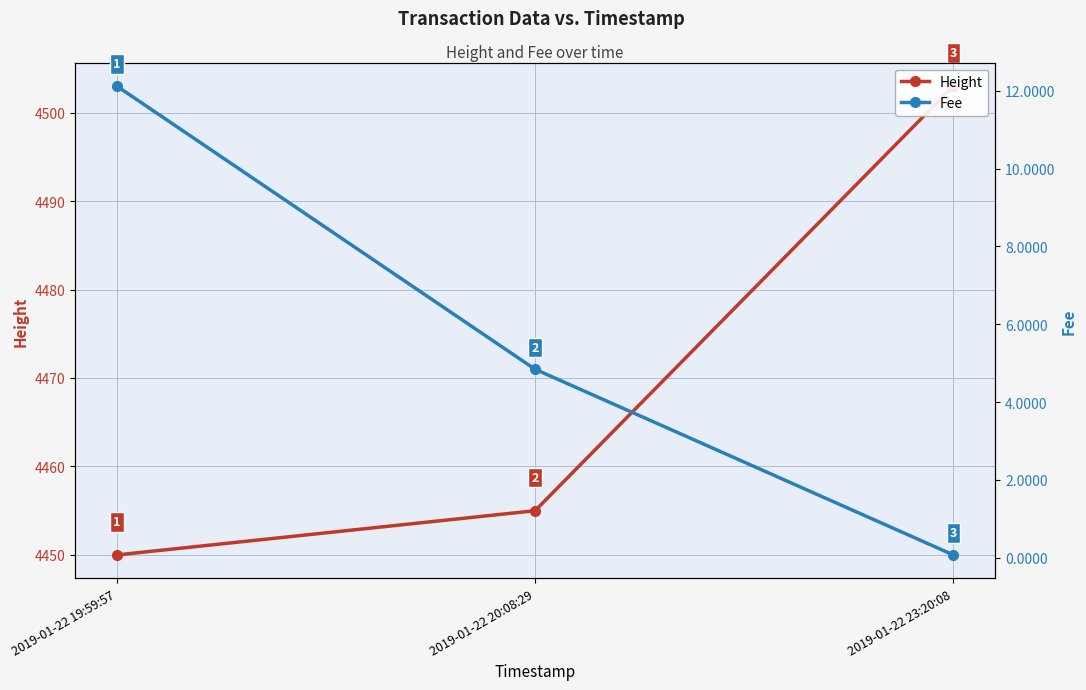

Where is Height nearest to the value 4476?

2019-01-22 20:08:29